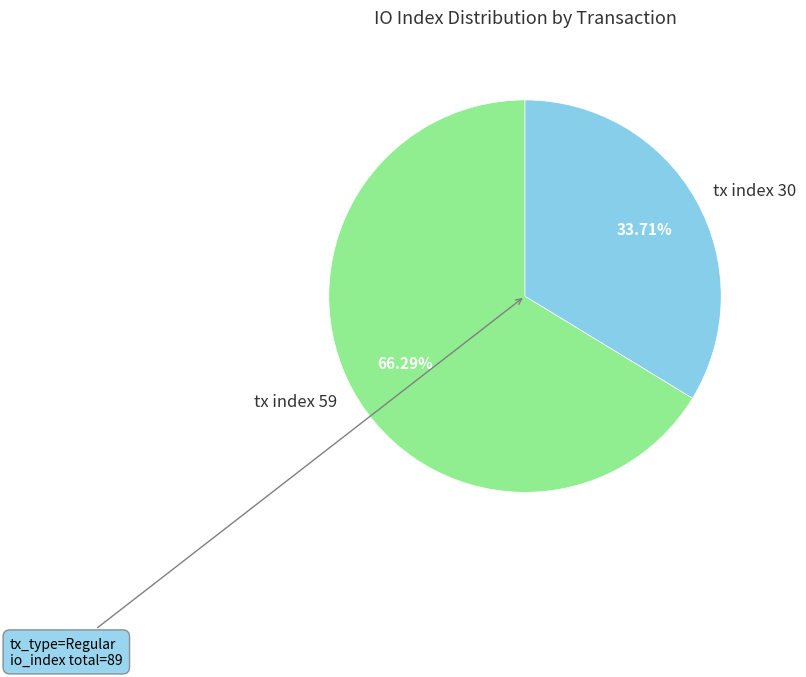

True or false: tx index 30 accounts for 34% of the total.

True